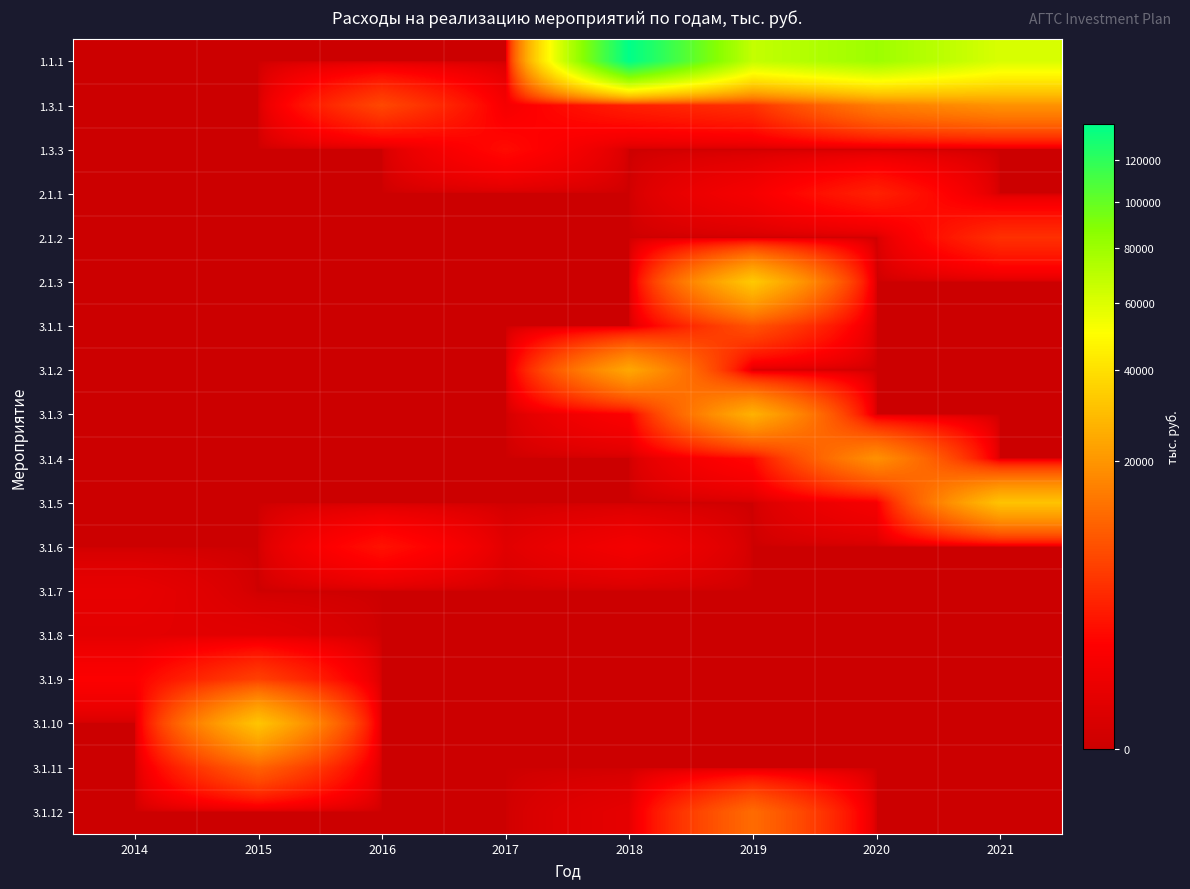

Which series has the largest range (max minus min)?

1.1.1